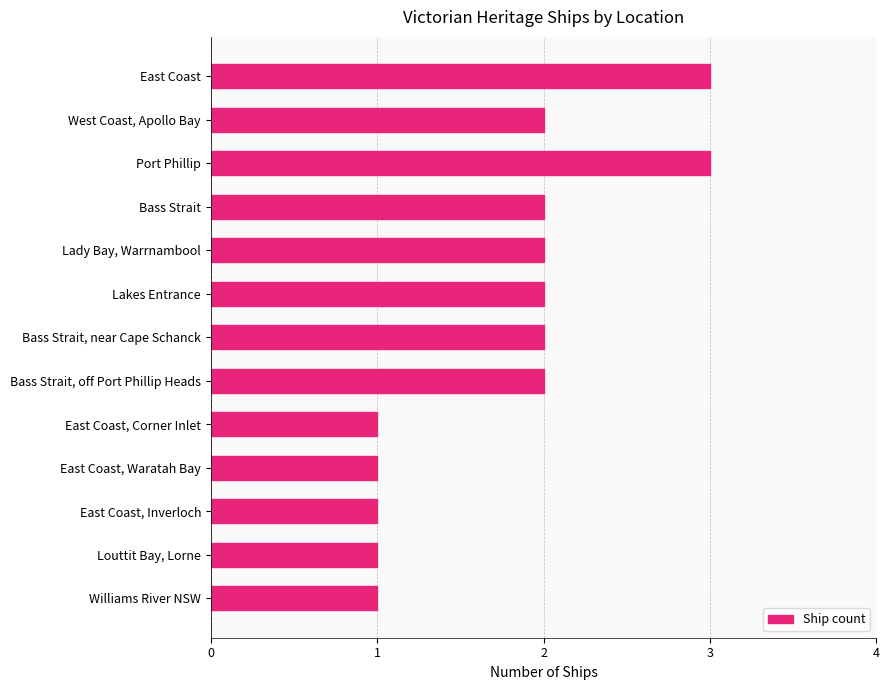

How many bars are there in total?

13